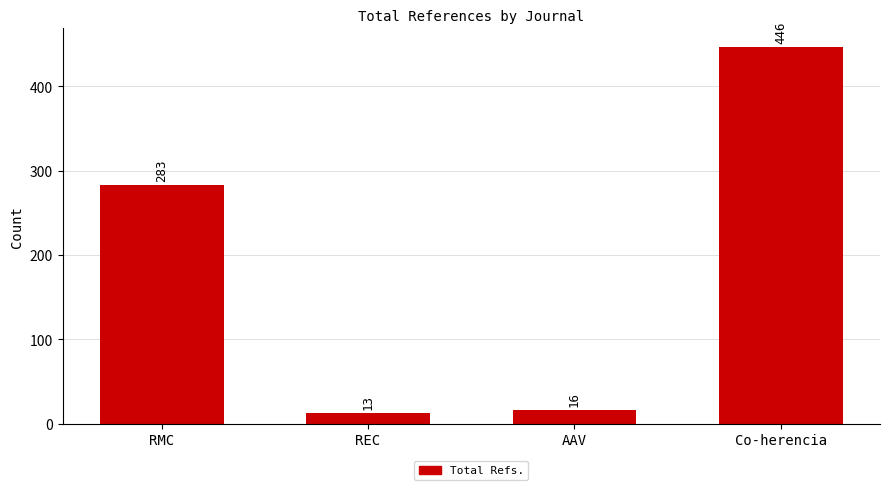

What is the label of the 4th bar from the left?

Co-herencia